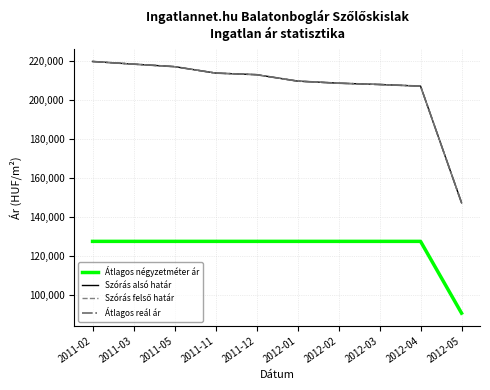

The value of Szórás alsó határ at 2012-03 is 102520. True or false?

False